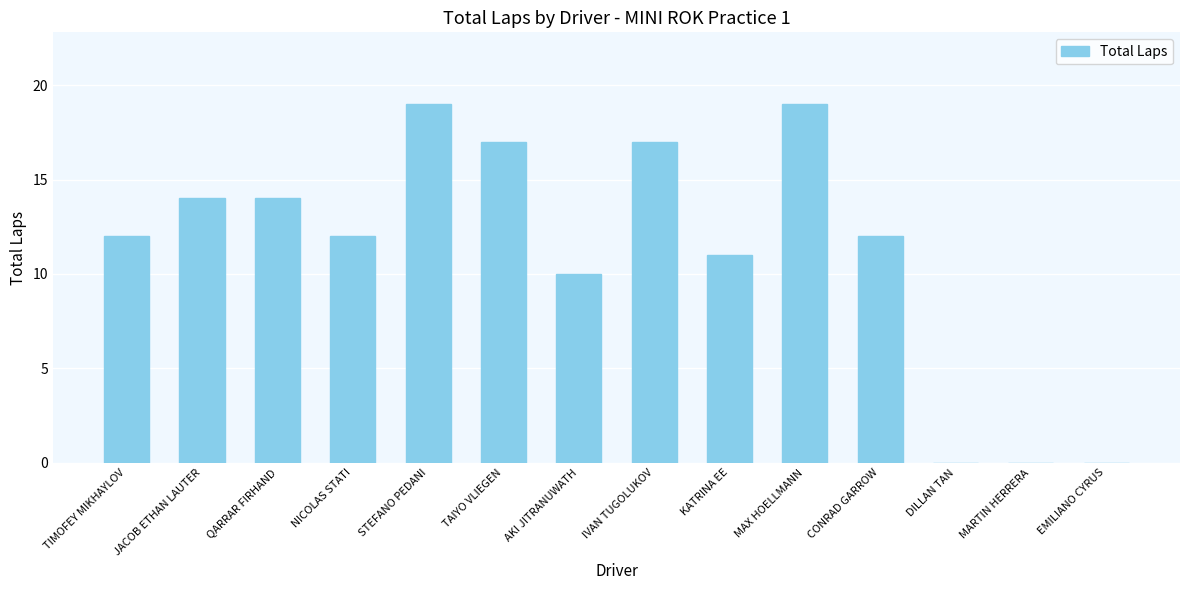

The chart shows a value of 14 at QARRAR FIRHAND. True or false?

True